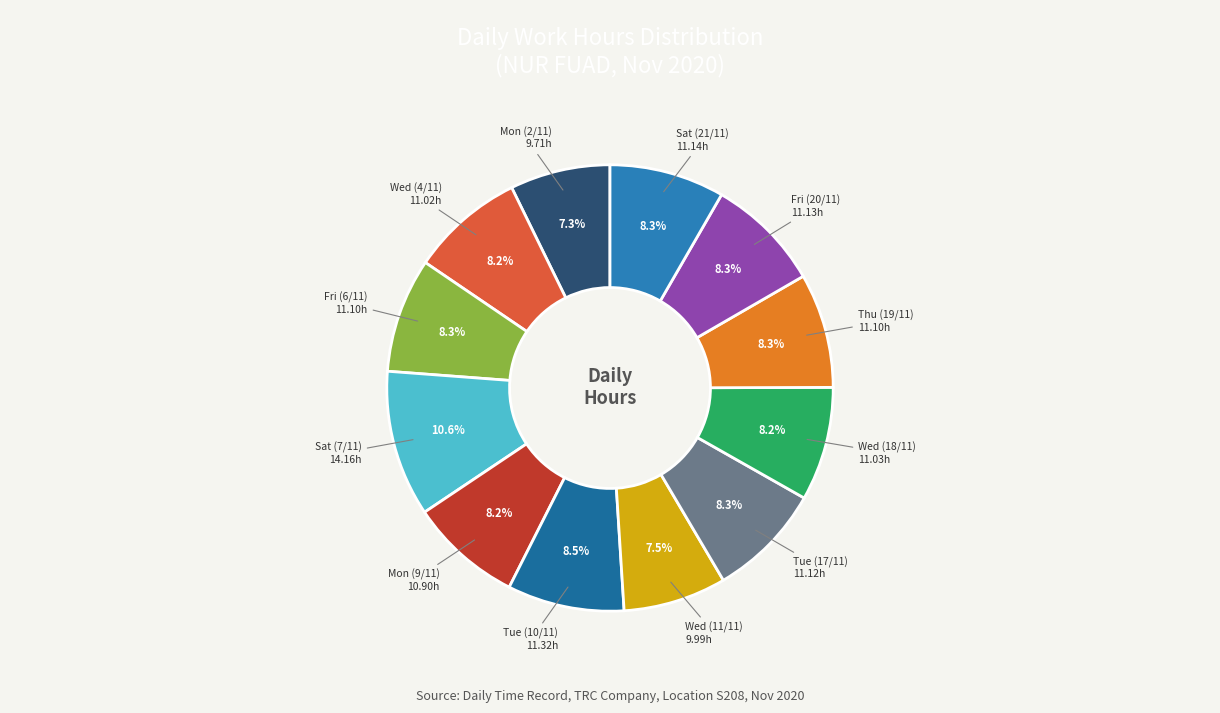

How many segments does this pie chart have?

12